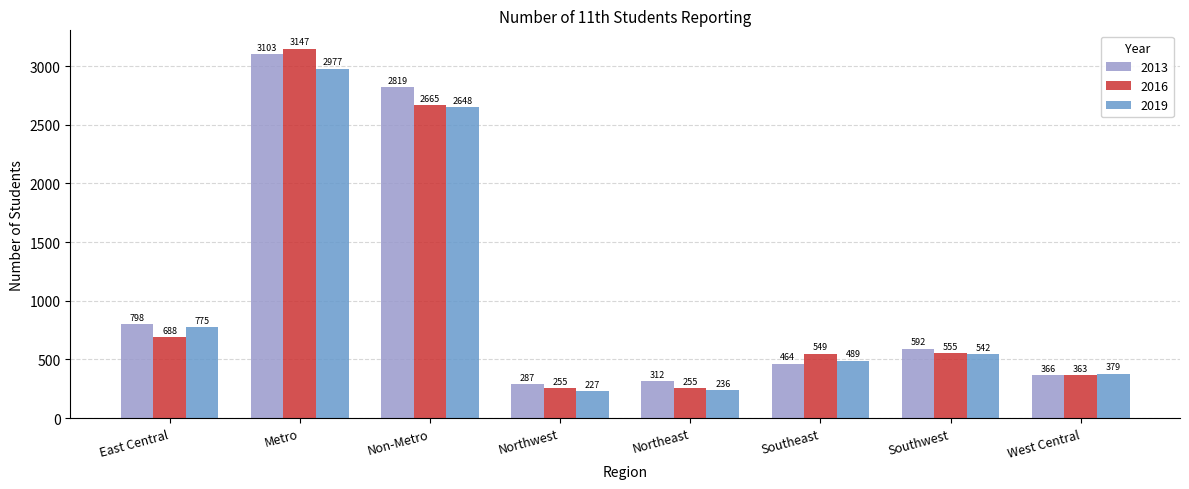

Where is 2016 nearest to the value 1701?

Non-Metro